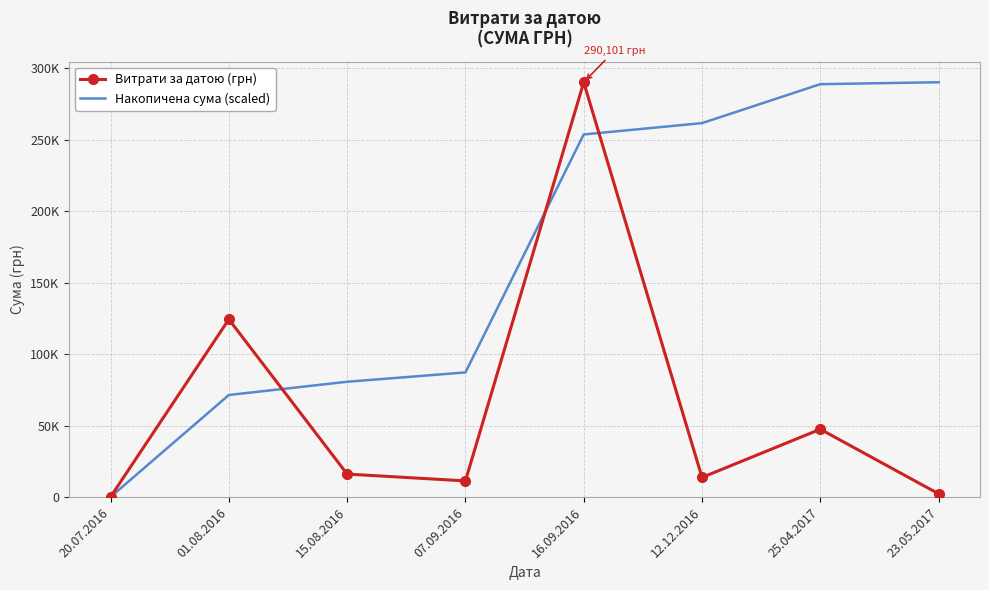

What is the label of the 2nd point from the right?

25.04.2017